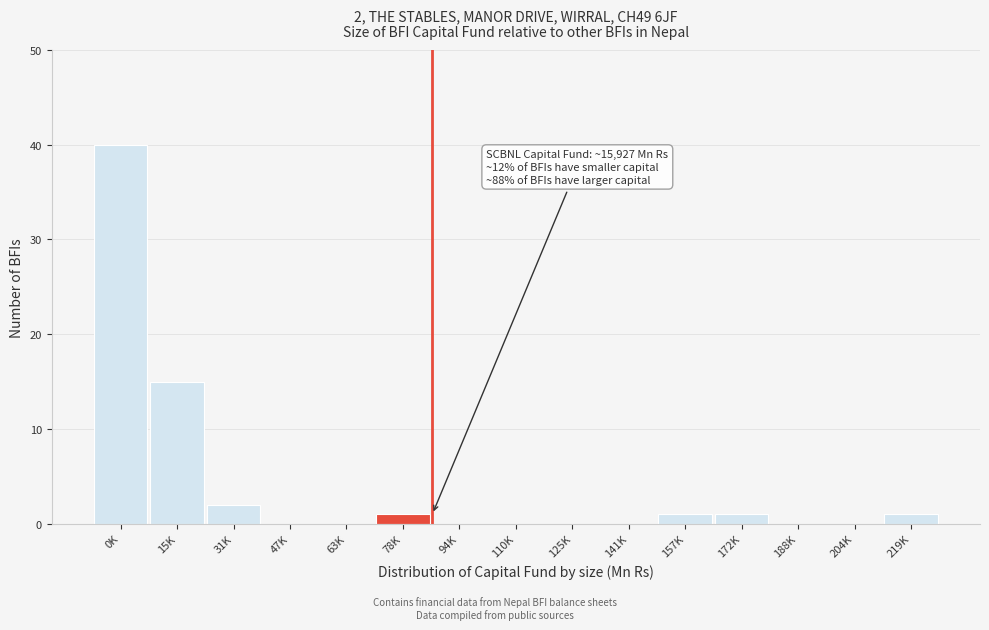

Reading left to right, what are all the values shown in this chart?

0K=40	15K=15	31K=2	47K=0	63K=0	78K=1	94K=0	110K=0	125K=0	141K=0	157K=1	172K=1	188K=0	204K=0	219K=1